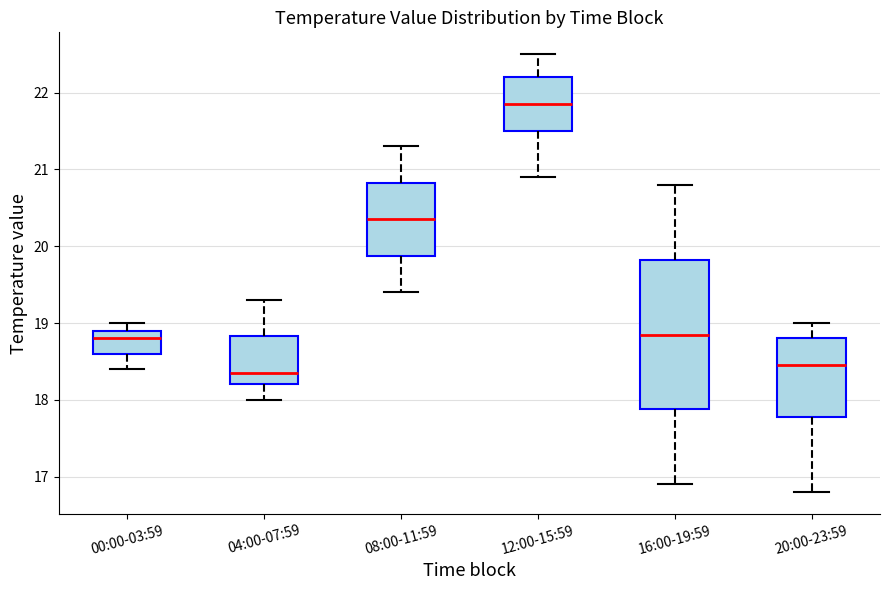

Reading left to right, transcribe this box plot: for each box, give where its median line is, the range the box spans, and where its two whiskers end, as read against the y-axis. The values are not printed on the chart, so give them approximately, as read against the axis.

00:00-03:59: median 18.8, box 18.6 to 18.9, whiskers 18.4 to 19.0
04:00-07:59: median 18.4, box 18.2 to 18.8, whiskers 18.0 to 19.3
08:00-11:59: median 20.4, box 19.9 to 20.8, whiskers 19.4 to 21.3
12:00-15:59: median 21.9, box 21.5 to 22.2, whiskers 20.9 to 22.5
16:00-19:59: median 18.9, box 17.9 to 19.8, whiskers 16.9 to 20.8
20:00-23:59: median 18.5, box 17.8 to 18.8, whiskers 16.8 to 19.0